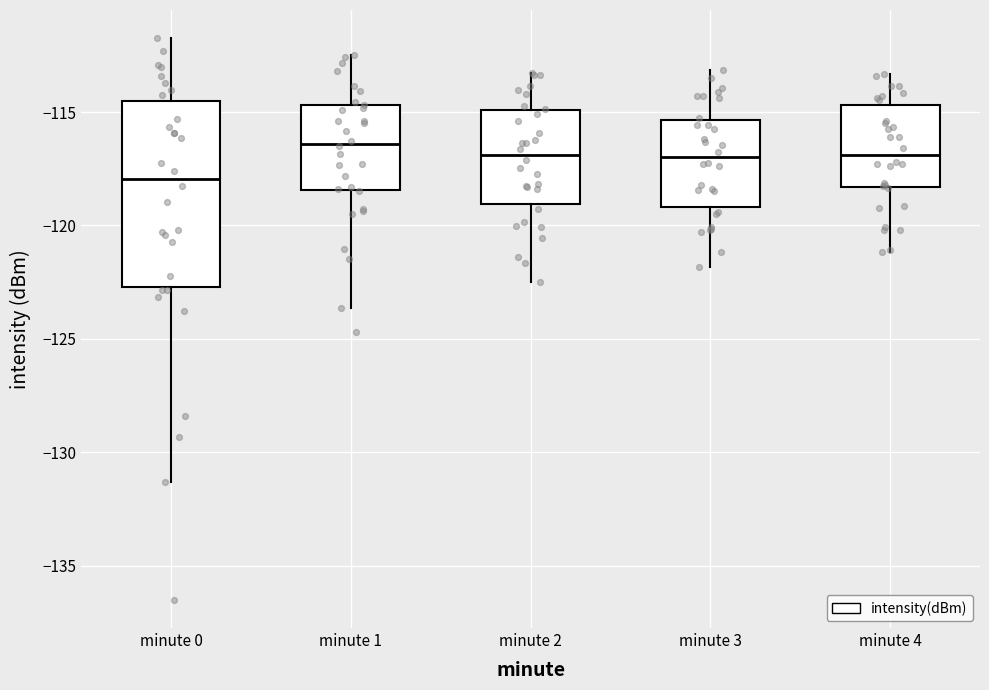

Comparing the boxes themselves (not the whiskers), which one is the tallest?

minute 0